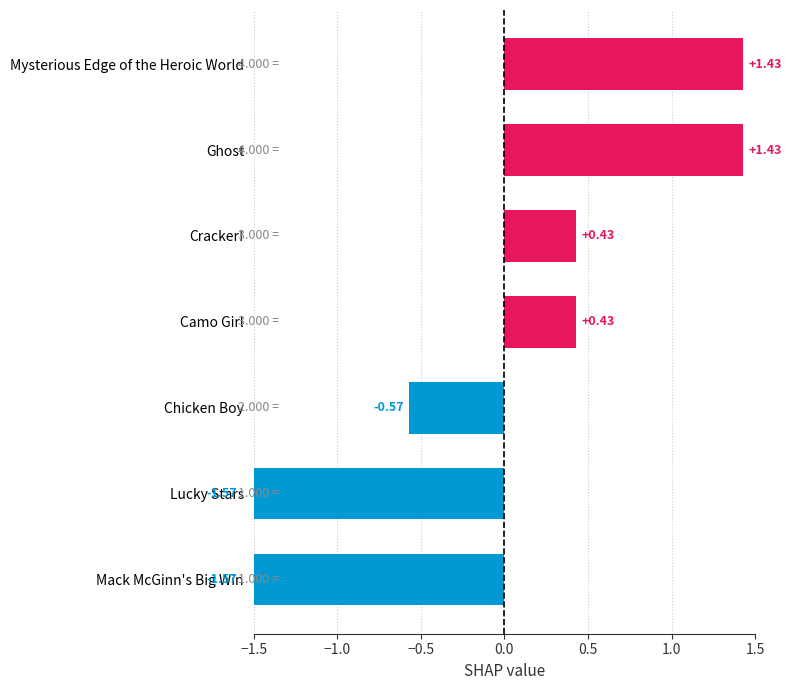

What is the difference between the values at Mack McGinn's Big Win and Cracker!?

2.0